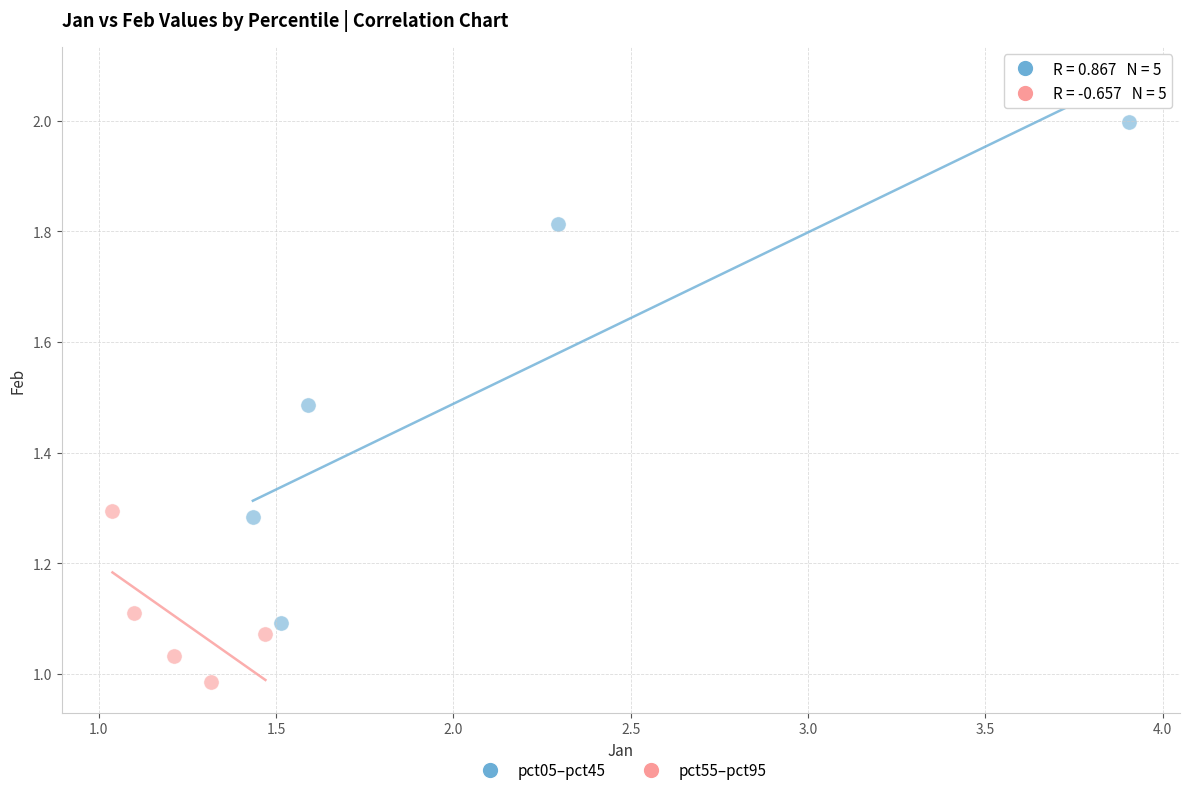

Which series contains the lowest Y value?

pct55–pct95